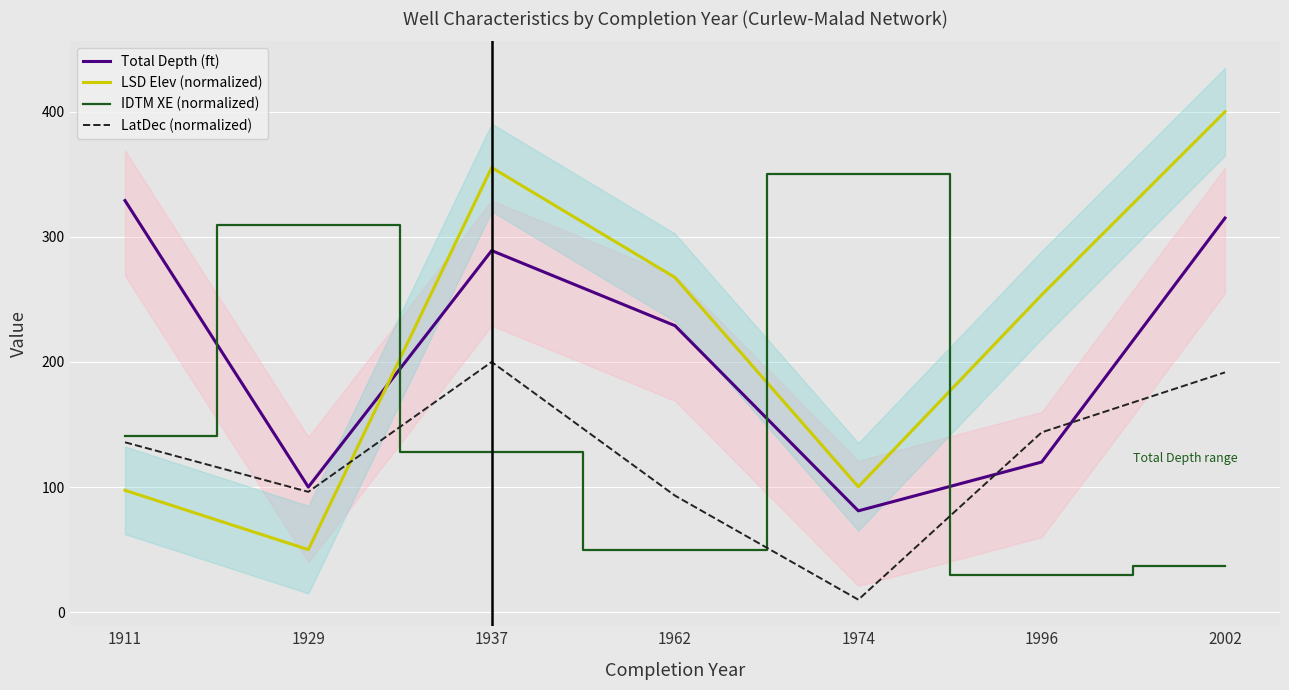

How many values in the IDTM XE (normalized) series are below 127?

3